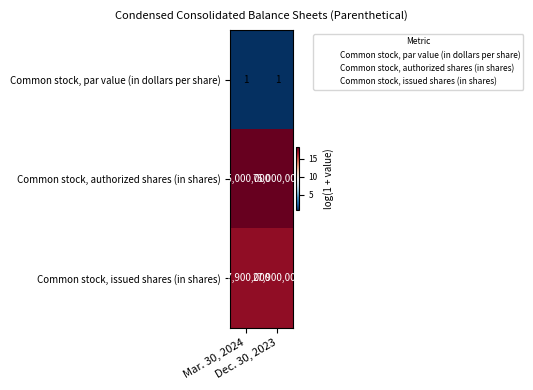

Which series has the largest total across all categories?

Common stock, authorized shares (in shares)